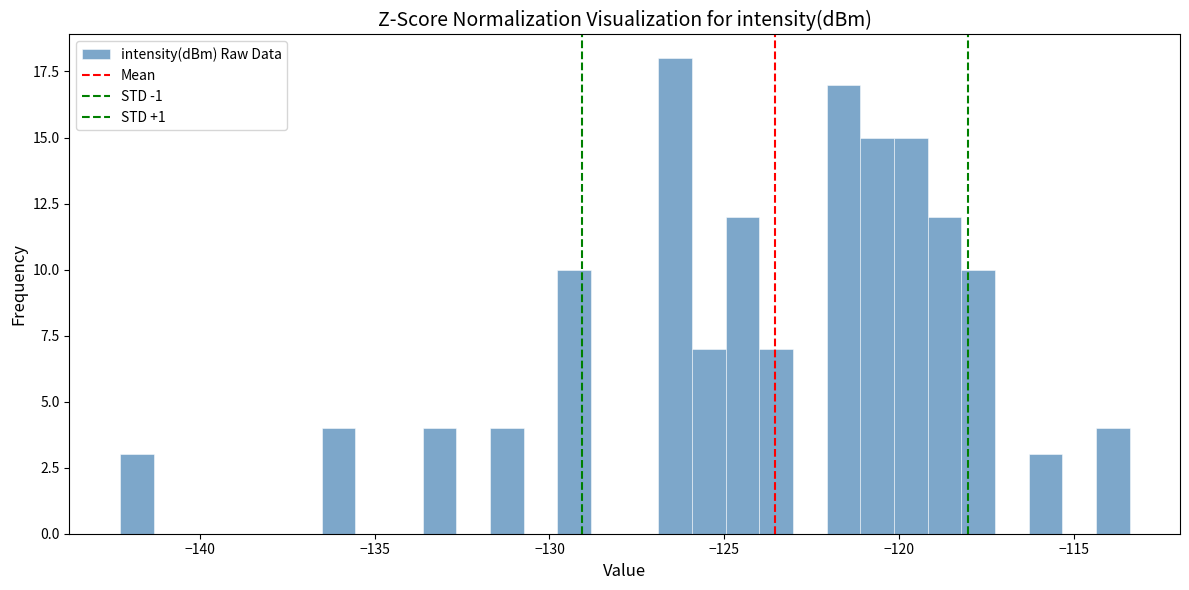

Read against the x-axis, roughly where is the centre of the tallest bar?

-126.5